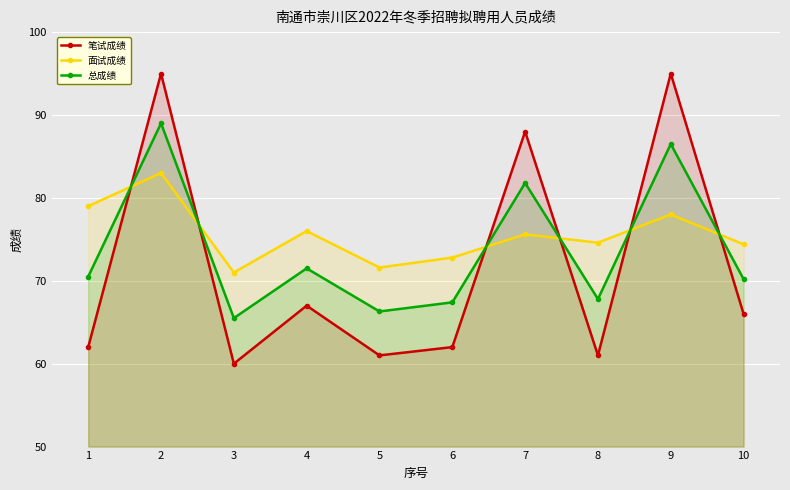

At which label is 笔试成绩 closest to 77?

4